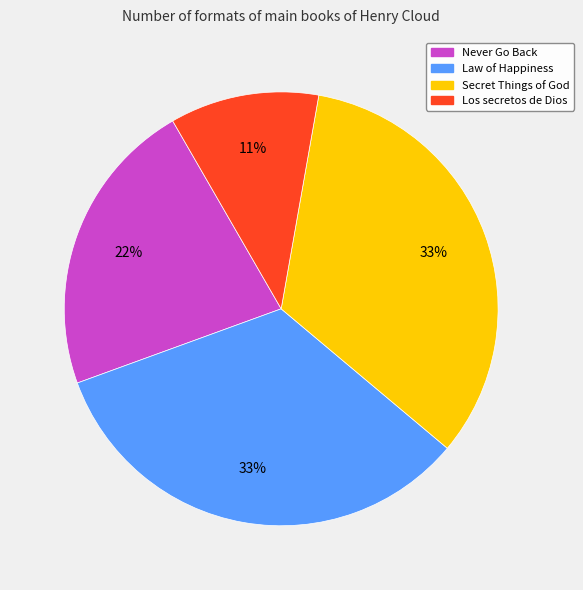

Which has a higher value, Los secretos de Dios or Law of Happiness?

Law of Happiness